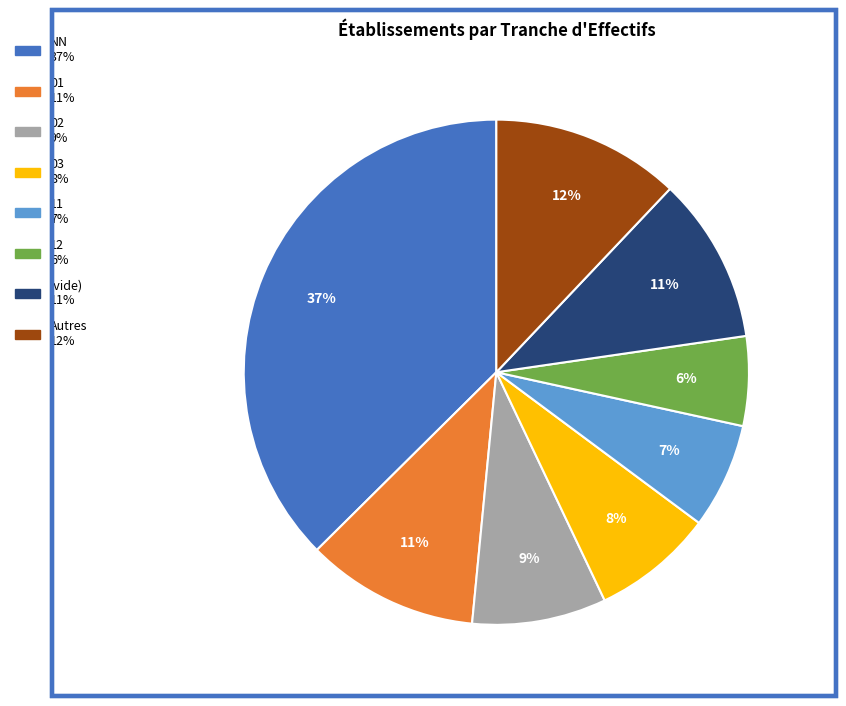

Is there a majority slice in this chart?

No